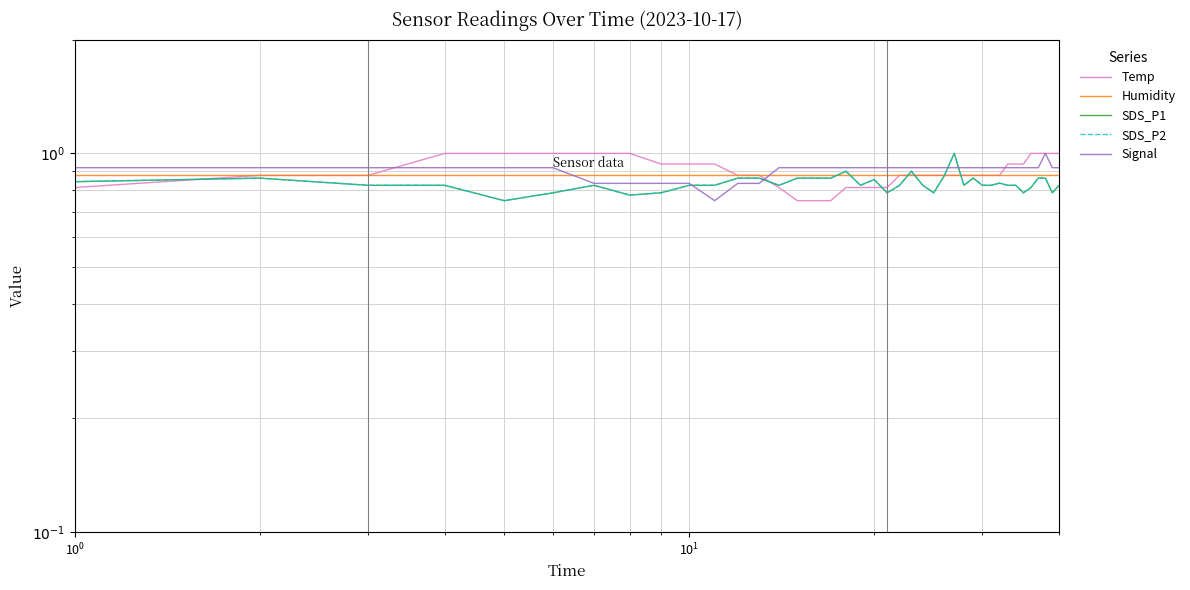

Reading right to left, extract all data points from this chart.

Temp: 1.0	1.0	1.0	1.0	1.0	0.9	0.9	0.9	0.9	0.9	0.9	0.9	0.9	0.9	0.9	0.9	0.9	0.9	0.9	0.8	0.8	0.8	0.8	0.8	0.8	0.8	0.8	0.9	0.9	0.9	0.9	0.9	1.0	1.0	1.0	1.0	1.0	0.9	0.9	0.8
Humidity: 0.9	0.9	0.9	0.9	0.9	0.9	0.9	0.9	0.9	0.9	0.9	0.9	0.9	0.9	0.9	0.9	0.9	0.9	0.9	0.9	0.9	0.9	0.9	0.9	0.9	0.9	0.9	0.9	0.9	0.9	0.9	0.9	0.9	0.9	0.9	0.9	0.9	0.9	0.9	0.9
SDS_P1: 0.8	0.8	0.9	0.9	0.8	0.8	0.8	0.8	0.8	0.8	0.8	0.9	0.8	1.0	0.9	0.8	0.8	0.9	0.8	0.8	0.9	0.8	0.9	0.9	0.9	0.9	0.8	0.9	0.9	0.8	0.8	0.8	0.8	0.8	0.8	0.8	0.8	0.8	0.9	0.8
SDS_P2: 0.8	0.8	0.9	0.9	0.8	0.8	0.8	0.8	0.8	0.8	0.8	0.9	0.8	1.0	0.9	0.8	0.8	0.9	0.8	0.8	0.9	0.8	0.9	0.9	0.9	0.9	0.8	0.9	0.9	0.8	0.8	0.8	0.8	0.8	0.8	0.8	0.8	0.8	0.9	0.8
Signal: 0.9	0.9	1.0	0.9	0.9	0.9	0.9	0.9	0.9	0.9	0.9	0.9	0.9	0.9	0.9	0.9	0.9	0.9	0.9	0.9	0.9	0.9	0.9	0.9	0.9	0.9	0.9	0.8	0.8	0.8	0.8	0.8	0.8	0.8	0.9	0.9	0.9	0.9	0.9	0.9